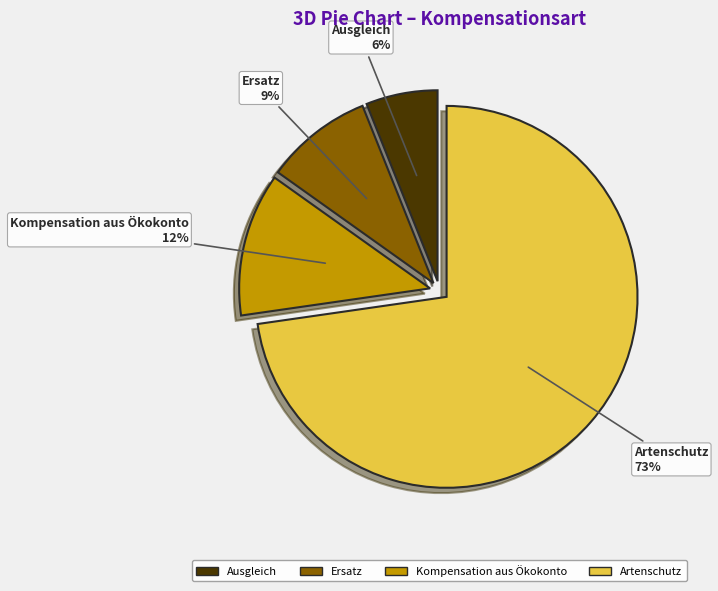

Count the number of slices in the pie.

4